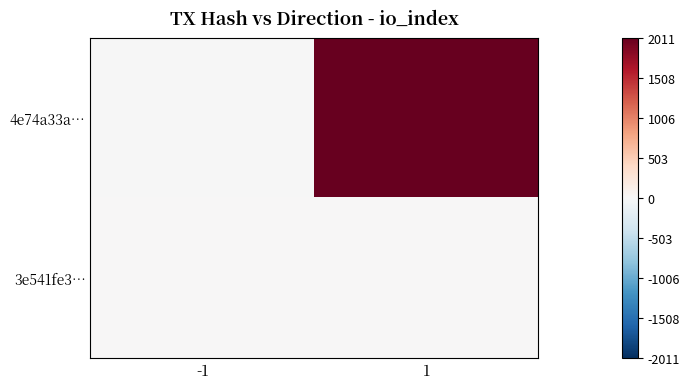

What is the total value across all series at 1?

2019